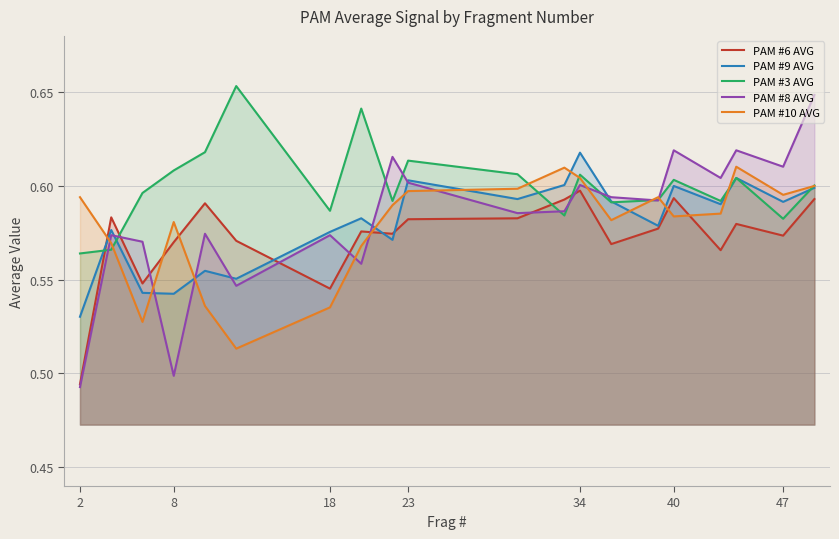

At 8, list the series in order from largest to smallest.

PAM #3 AVG, PAM #10 AVG, PAM #6 AVG, PAM #9 AVG, PAM #8 AVG